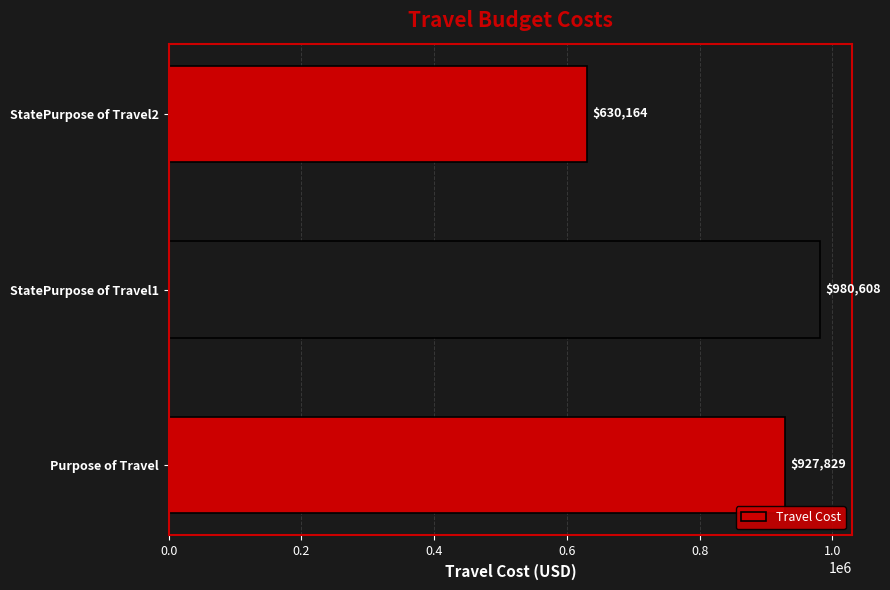

What is the ratio of the value at Purpose of Travel to the value at StatePurpose of Travel2?

1.5